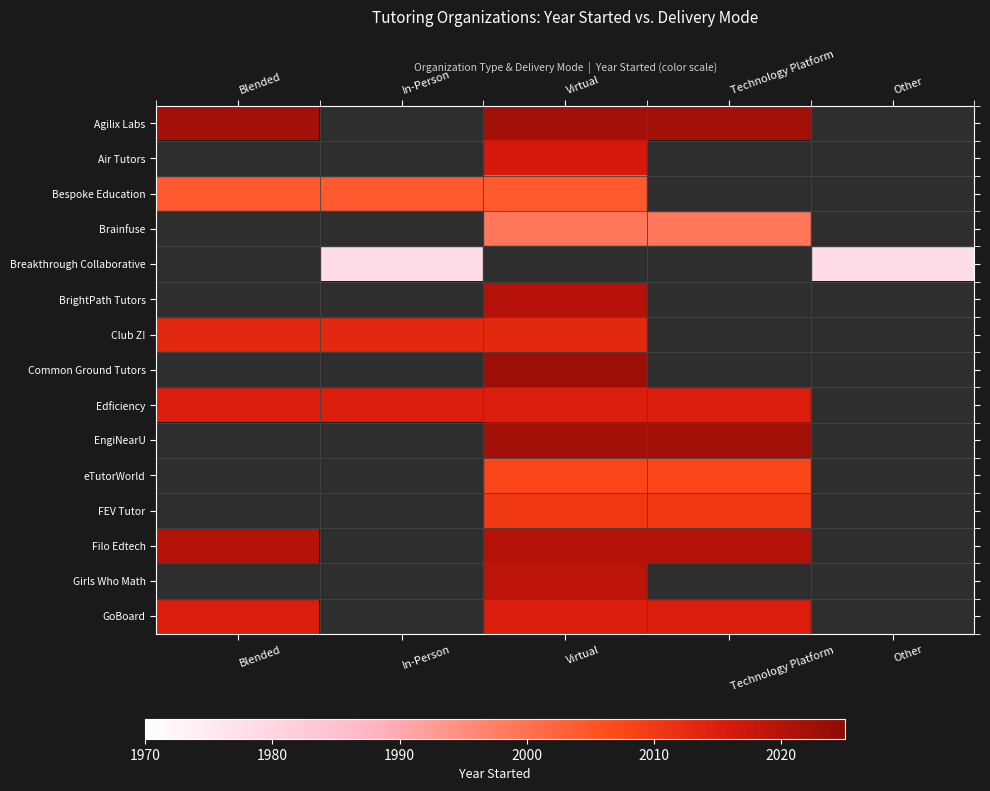

Where is Agilix Labs nearest to the value 2022?

Blended